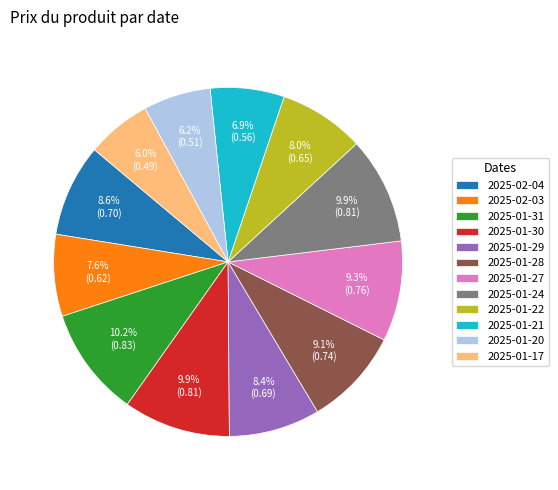

To the nearest percent, what portion does 2025-01-30 represent?

10%